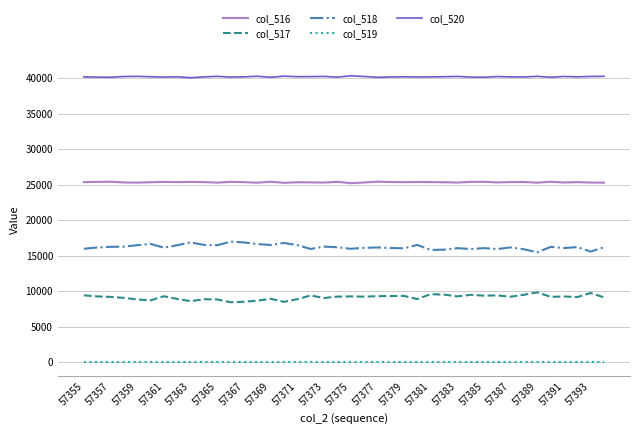

True or false: col_518 and col_519 intersect in this chart.

False